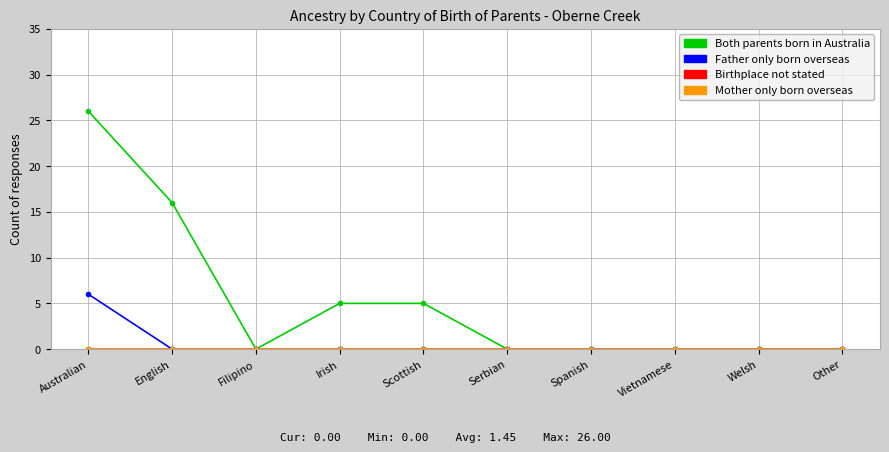

Does the chart have visible grid lines?

Yes